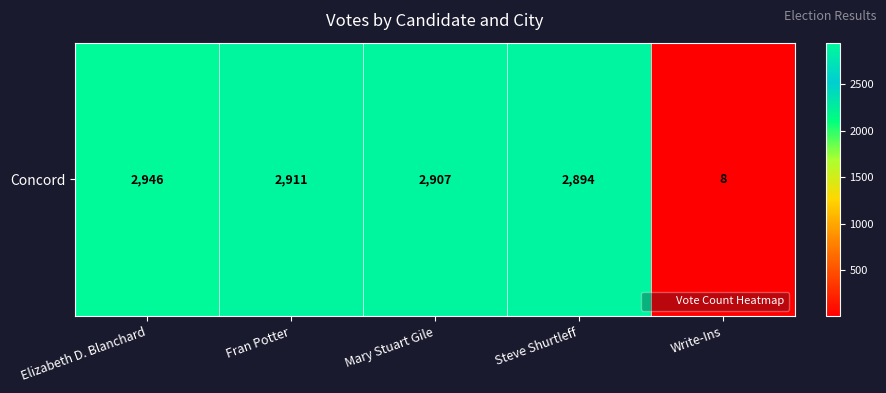

Rank the categories by value from lowest to highest.

Write-Ins, Steve Shurtleff, Mary Stuart Gile, Fran Potter, Elizabeth D. Blanchard